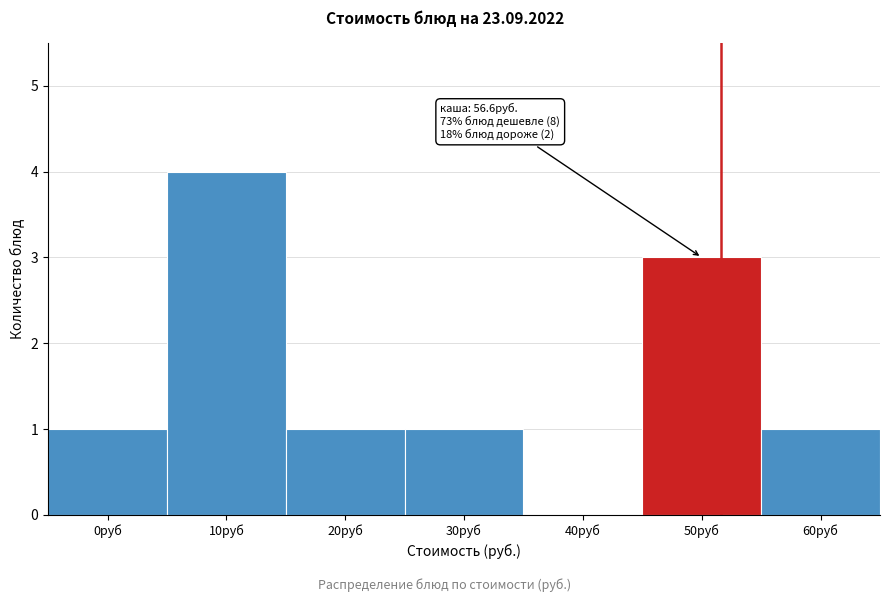

Reading left to right, what are all the values shown in this chart?

0руб=1	10руб=4	20руб=1	30руб=1	40руб=0	50руб=3	60руб=1